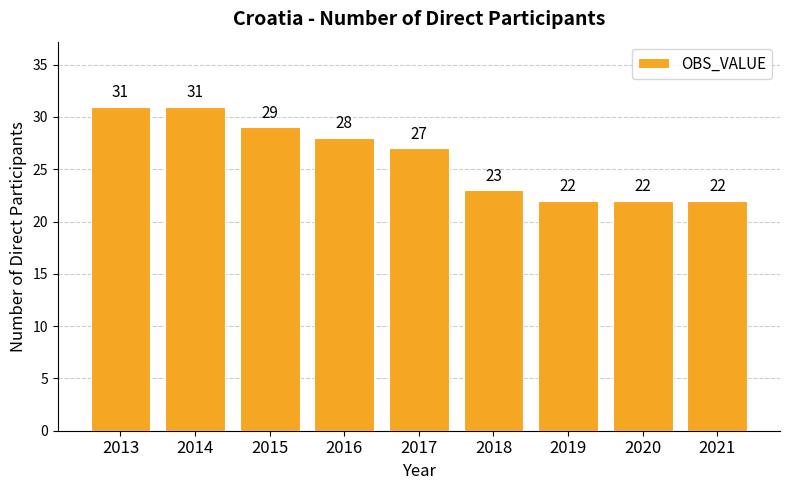

How many values are between 22 and 29?

7